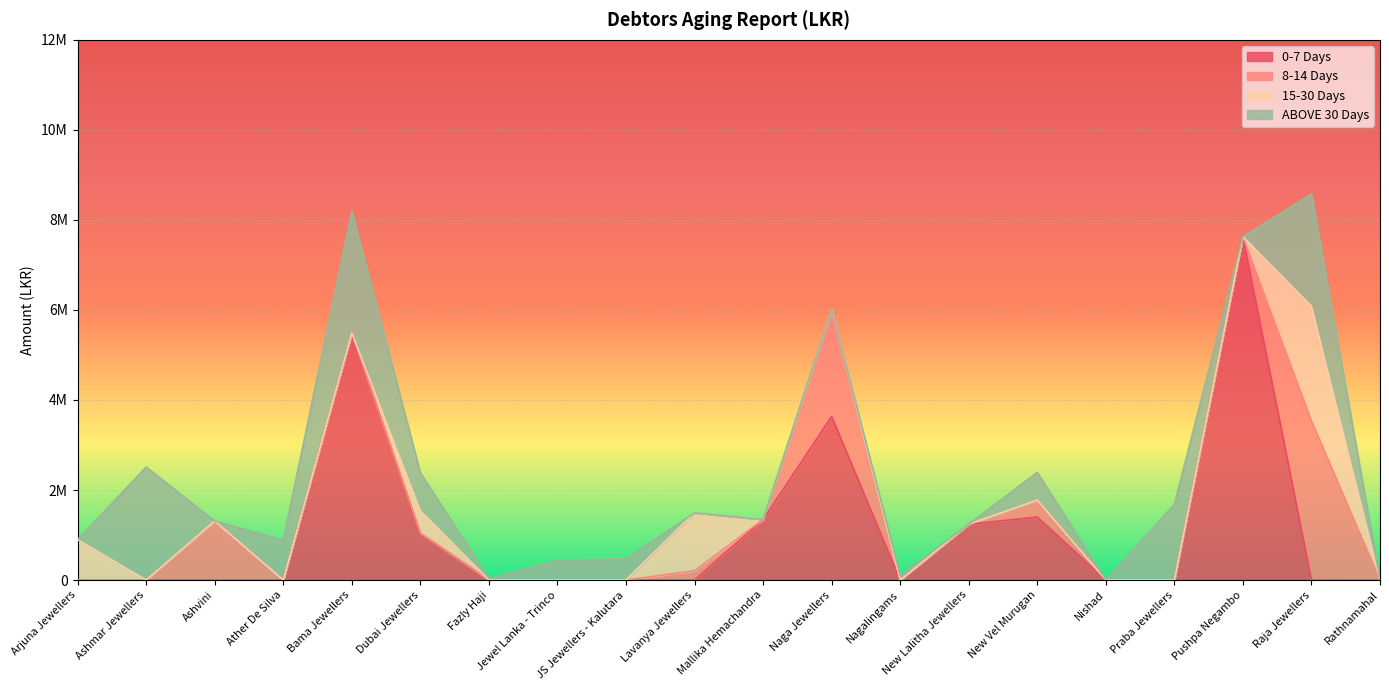

True or false: 8-14 Days and 0-7 Days intersect in this chart.

True